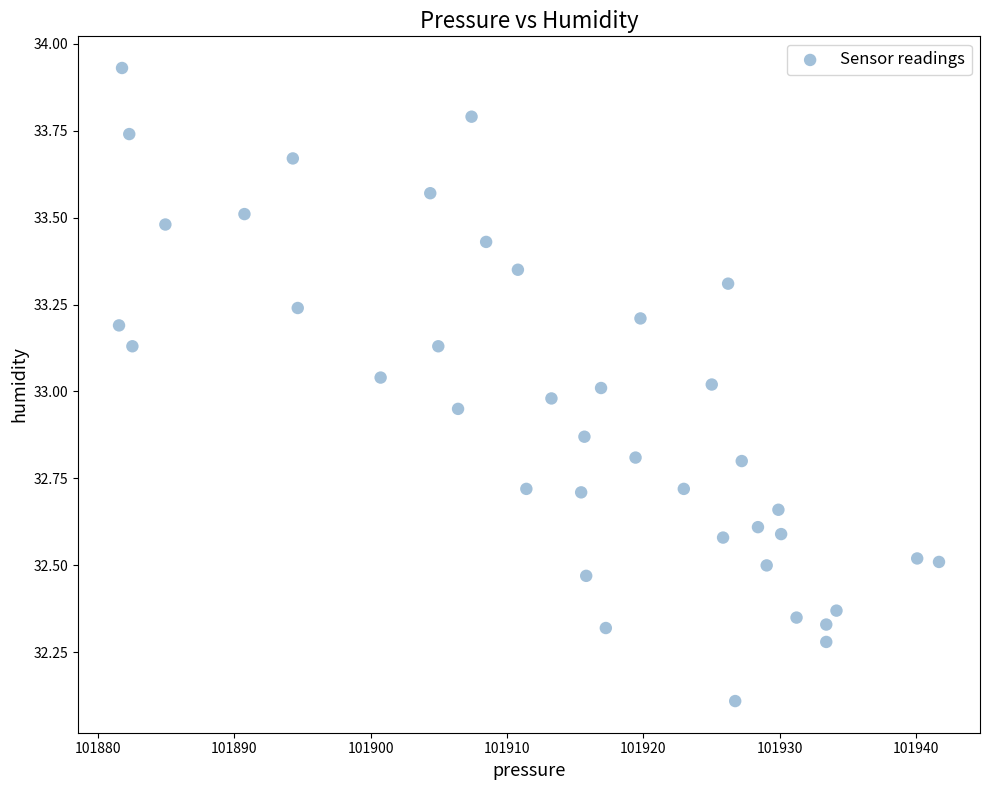

What is the range of Y values (max minus min)?

1.8